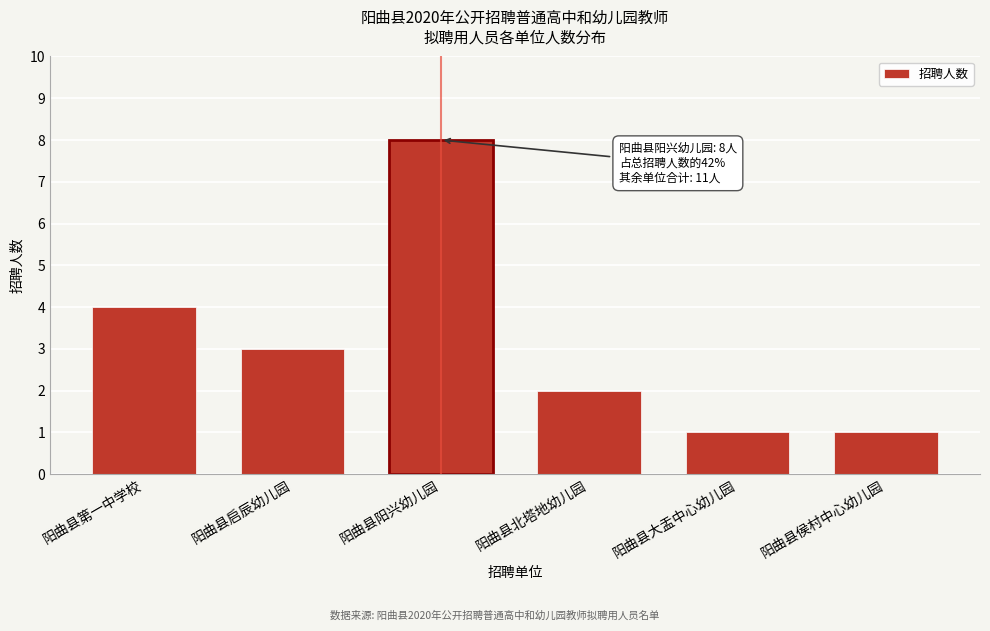

Reading right to left, transcribe all the data shown in this chart.

阳曲县侯村中心幼儿园=1	阳曲县大盂中心幼儿园=1	阳曲县北塔地幼儿园=2	阳曲县阳兴幼儿园=8	阳曲县启辰幼儿园=3	阳曲县第一中学校=4